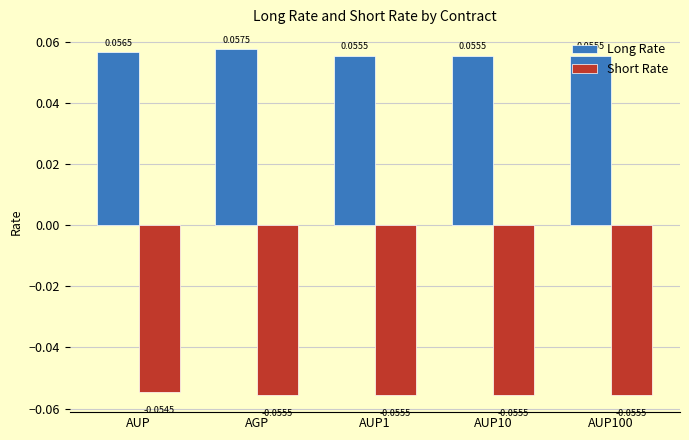

Which series has the largest range (max minus min)?

Long Rate